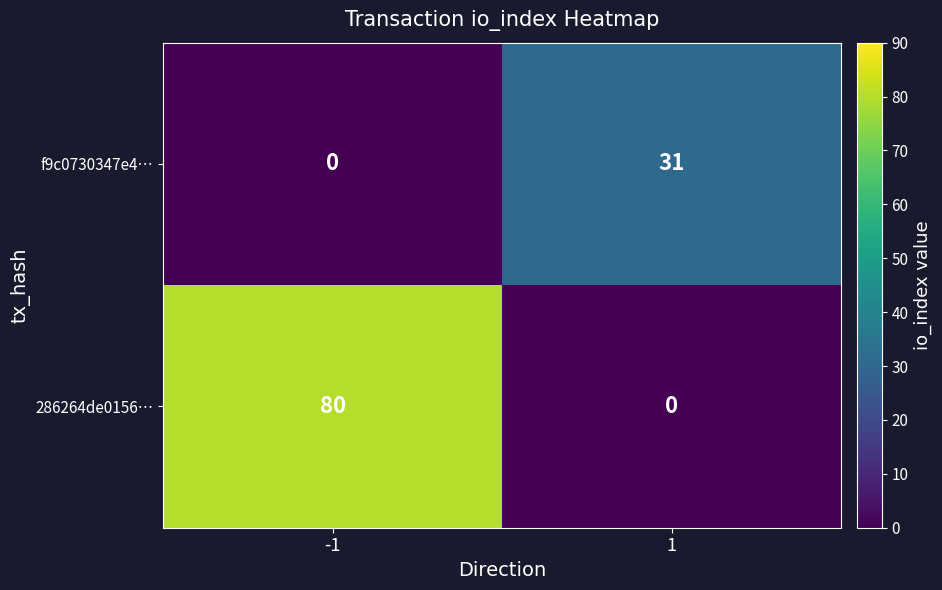

List the series in order of their overall mean, highest first.

286264de0156…, f9c0730347e4…